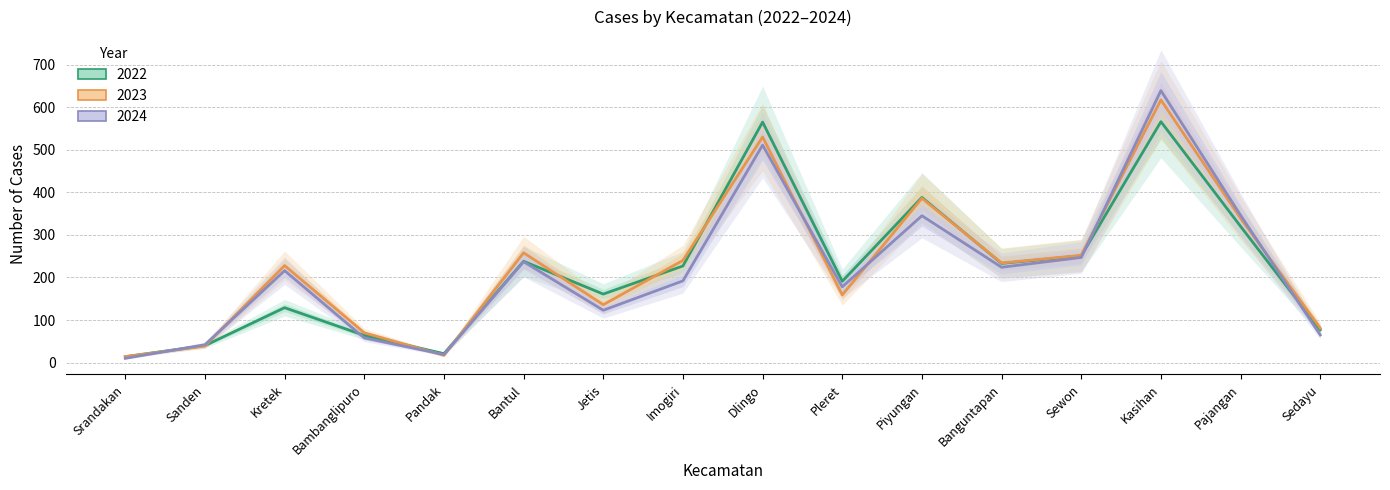

Rank the series by their average value, from lowest to highest.

2024, 2022, 2023